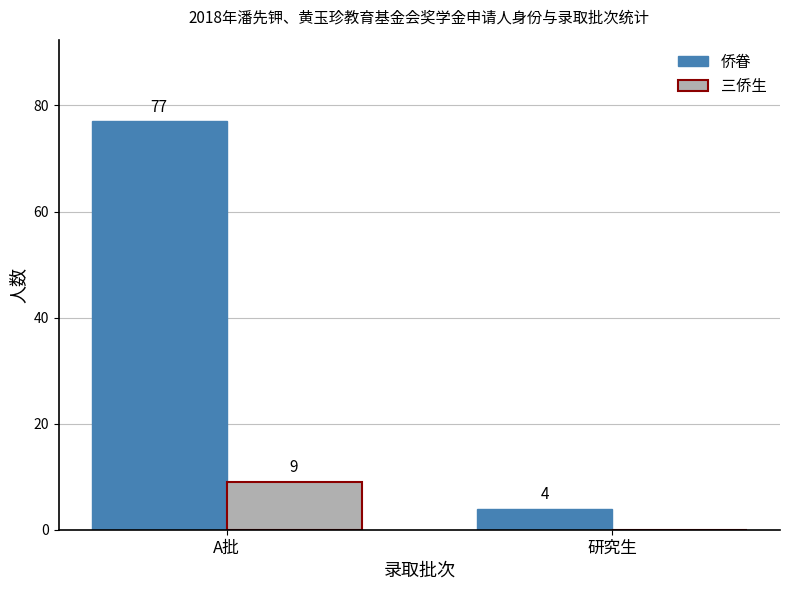

Is it true that 三侨生 equals 15 at A批?

False